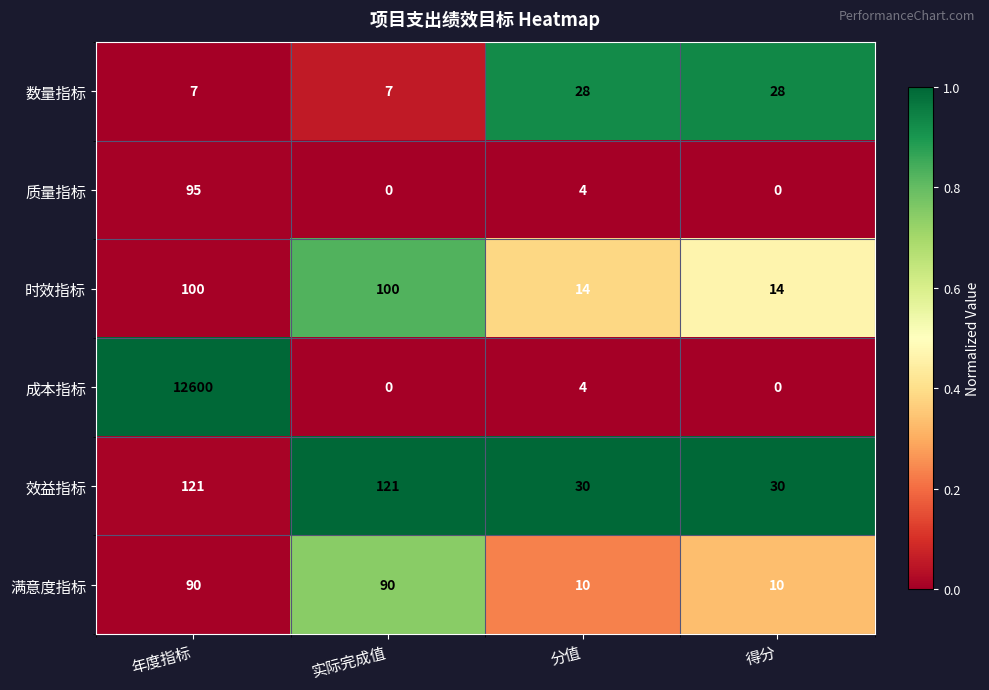

At which category is the sum across all series the highest?

年度指标